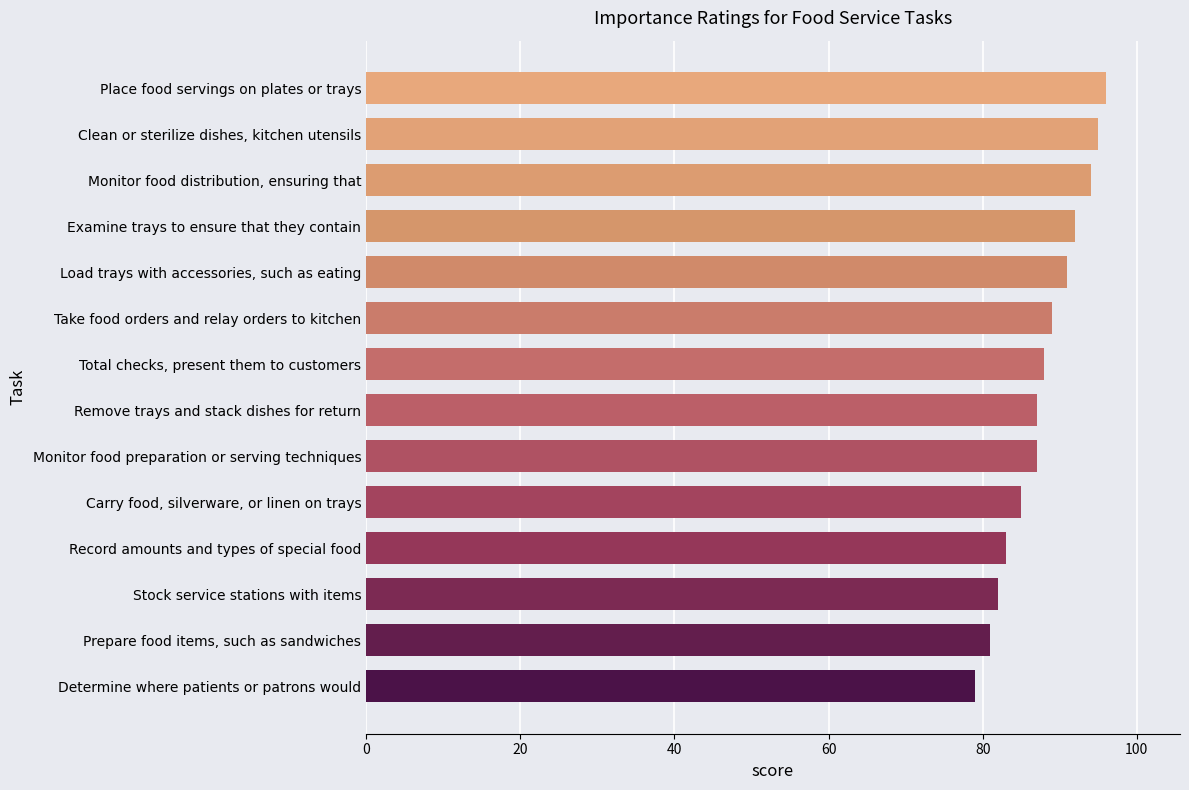

Reading bottom to top, extract all data points from this chart.

Determine where patients or patrons would=79	Prepare food items, such as sandwiches=81	Stock service stations with items=82	Record amounts and types of special food=83	Carry food, silverware, or linen on trays=85	Monitor food preparation or serving techniques=87	Remove trays and stack dishes for return=87	Total checks, present them to customers=88	Take food orders and relay orders to kitchen=89	Load trays with accessories, such as eating=91	Examine trays to ensure that they contain=92	Monitor food distribution, ensuring that=94	Clean or sterilize dishes, kitchen utensils=95	Place food servings on plates or trays=96